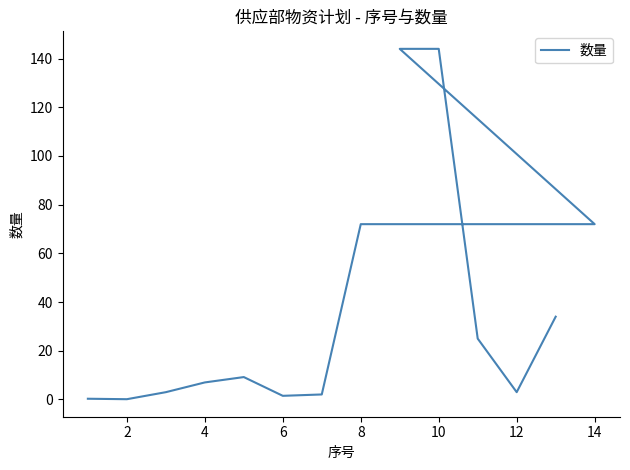

True or false: the data shows 1.8 at 4.

False